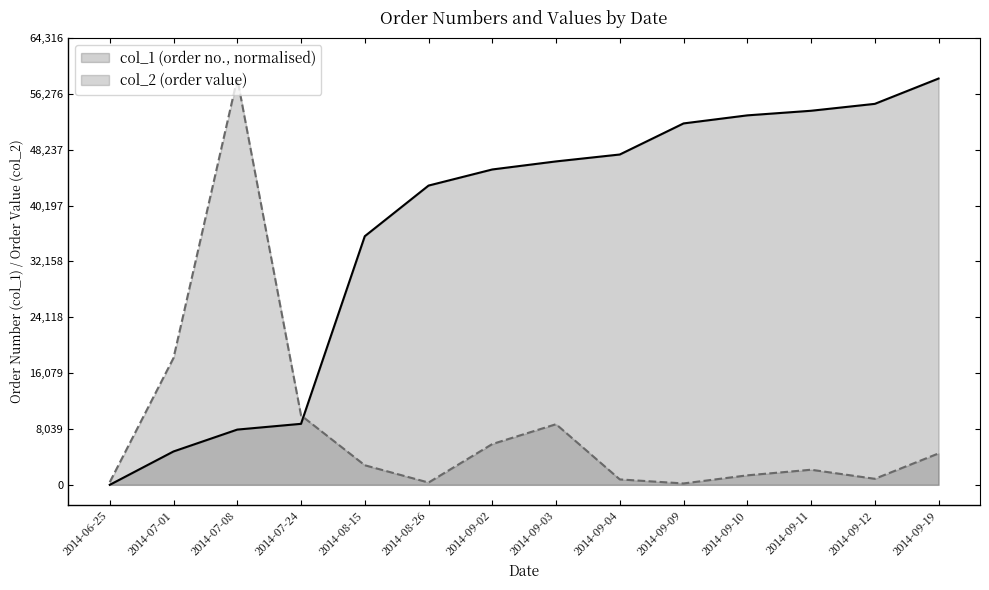

At how many categories does at least one series exceed 53103?

5